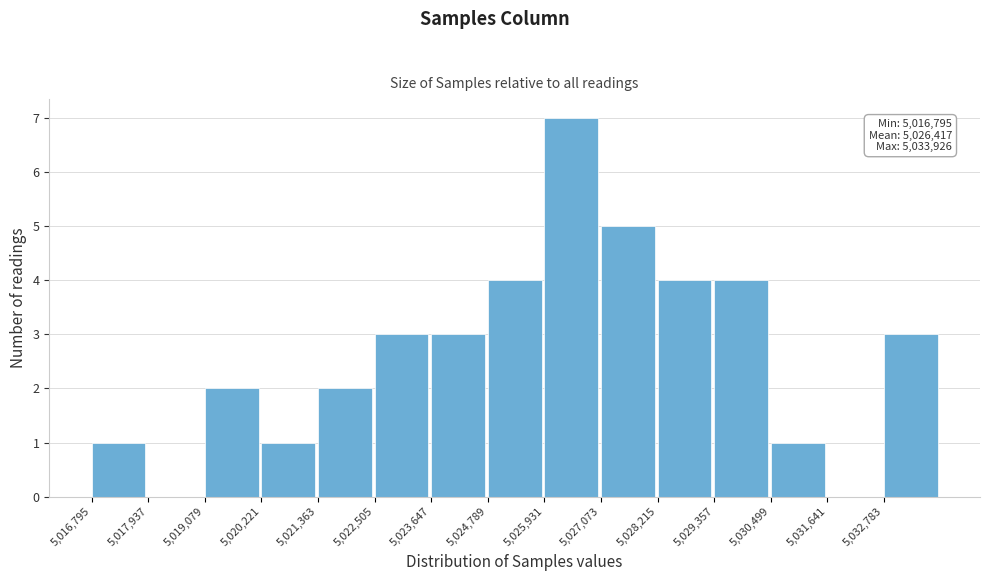

Over which range of the x-axis is the bar tallest?

5026000 to 5027000